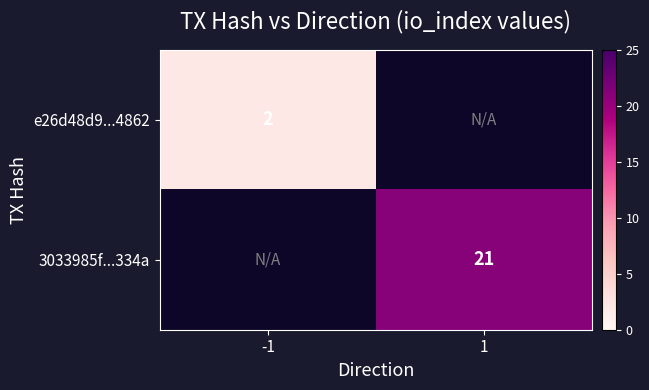

The 3033985f...334a series shows 34 at 1. True or false?

False